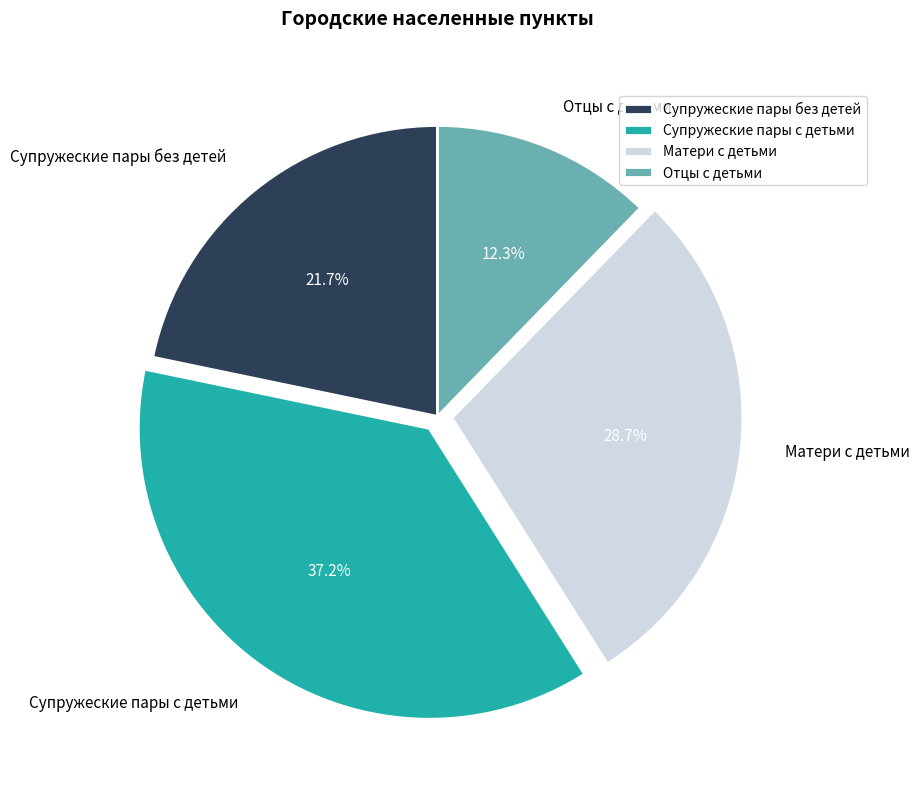

Is it true that Отцы с детьми is 12% of the pie?

True